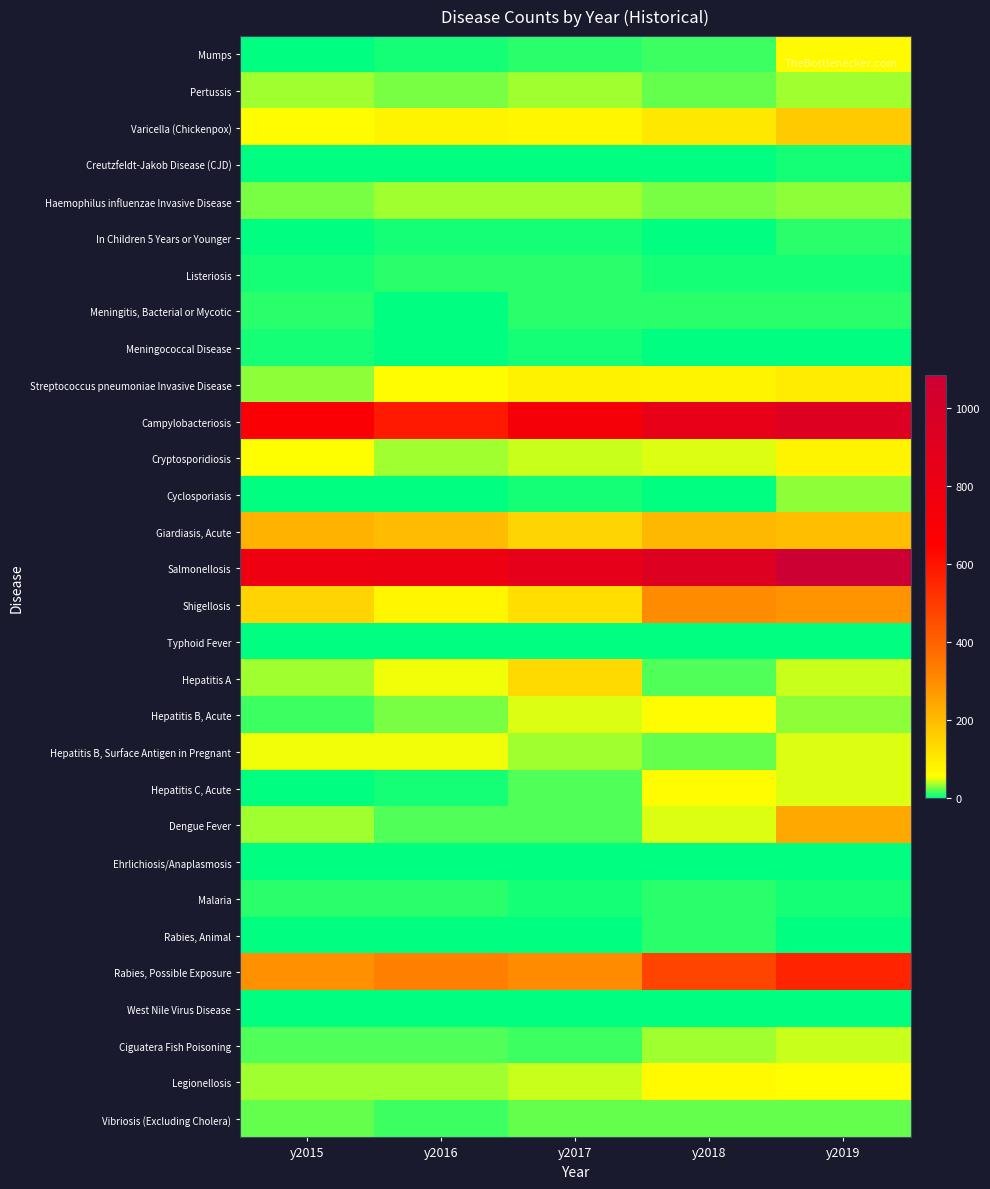

Reading left to right, transcribe all the data shown in this chart.

Mumps: y2015=3	y2016=5	y2017=10	y2018=14	y2019=64
Pertussis: y2015=36	y2016=27	y2017=38	y2018=25	y2019=38
Varicella (Chickenpox): y2015=62	y2016=80	y2017=75	y2018=102	y2019=169
Creutzfeldt-Jakob Disease (CJD): y2015=0	y2016=0	y2017=1	y2018=2	y2019=6
Haemophilus influenzae Invasive Disease: y2015=27	y2016=36	y2017=37	y2018=28	y2019=32
In Children 5 Years or Younger: y2015=3	y2016=6	y2017=8	y2018=4	y2019=9
Listeriosis: y2015=6	y2016=10	y2017=10	y2018=8	y2019=6
Meningitis, Bacterial or Mycotic: y2015=10	y2016=3	y2017=12	y2018=12	y2019=9
Meningococcal Disease: y2015=6	y2016=1	y2017=8	y2018=0	y2019=3
Streptococcus pneumoniae Invasive Disease: y2015=30	y2016=60	y2017=84	y2018=77	y2019=95
Campylobacteriosis: y2015=686	y2016=588	y2017=730	y2018=847	y2019=923
Cryptosporidiosis: y2015=55	y2016=35	y2017=44	y2018=48	y2019=79
Cyclosporiasis: y2015=4	y2016=2	y2017=6	y2018=4	y2019=32
Giardiasis, Acute: y2015=216	y2016=196	y2017=147	y2018=205	y2019=193
Salmonellosis: y2015=784	y2016=803	y2017=859	y2018=930	y2019=1083
Shigellosis: y2015=148	y2016=75	y2017=126	y2018=300	y2019=282
Typhoid Fever: y2015=2	y2016=2	y2017=2	y2018=4	y2019=3
Hepatitis A: y2015=38	y2016=52	y2017=133	y2018=19	y2019=43
Hepatitis B, Acute: y2015=14	y2016=27	y2017=47	y2018=61	y2019=33
Hepatitis B, Surface Antigen in Pregnant: y2015=52	y2016=54	y2017=37	y2018=22	y2019=47
Hepatitis C, Acute: y2015=0	y2016=5	y2017=17	y2018=63	y2019=50
Dengue Fever: y2015=38	y2016=21	y2017=17	y2018=48	y2019=237
Ehrlichiosis/Anaplasmosis: y2015=0	y2016=2	y2017=1	y2018=2	y2019=4
Malaria: y2015=9	y2016=9	y2017=7	y2018=11	y2019=5
Rabies, Animal: y2015=0	y2016=1	y2017=2	y2018=11	y2019=2
Rabies, Possible Exposure: y2015=290	y2016=329	y2017=297	y2018=475	y2019=557
West Nile Virus Disease: y2015=0	y2016=0	y2017=0	y2018=1	y2019=0
Ciguatera Fish Poisoning: y2015=18	y2016=18	y2017=14	y2018=38	y2019=44
Legionellosis: y2015=34	y2016=34	y2017=46	y2018=65	y2019=56
Vibriosis (Excluding Cholera): y2015=22	y2016=15	y2017=23	y2018=24	y2019=25